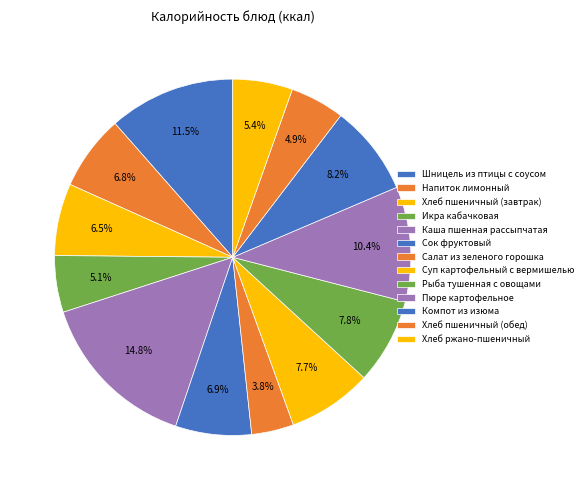

How many slices are in this pie chart?

13